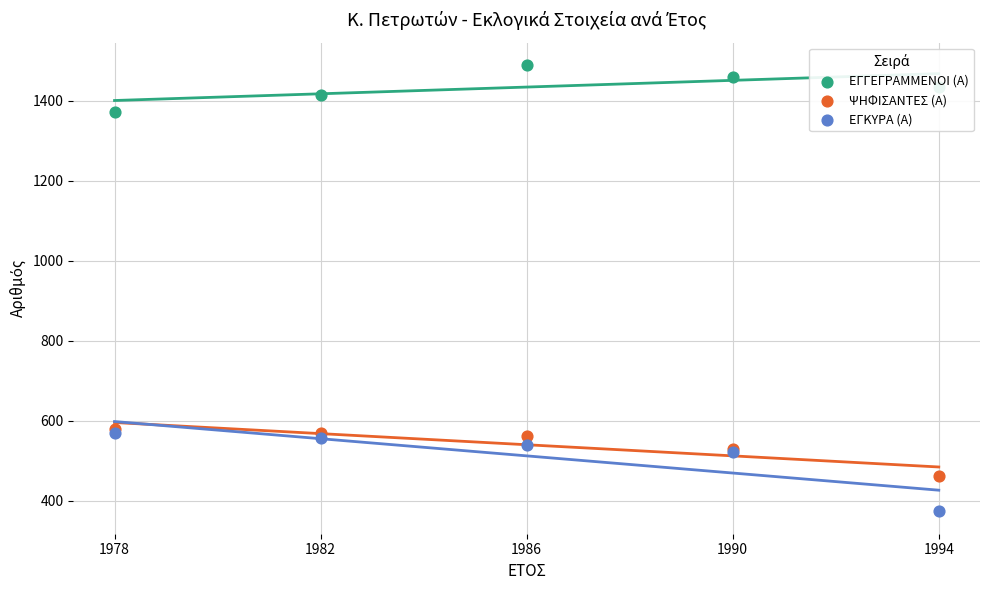

What are all the series names shown in the legend?

ΕΓΓΕΓΡΑΜΜΕΝΟΙ (Α), ΨΗΦΙΣΑΝΤΕΣ (Α), ΕΓΚΥΡΑ (Α)